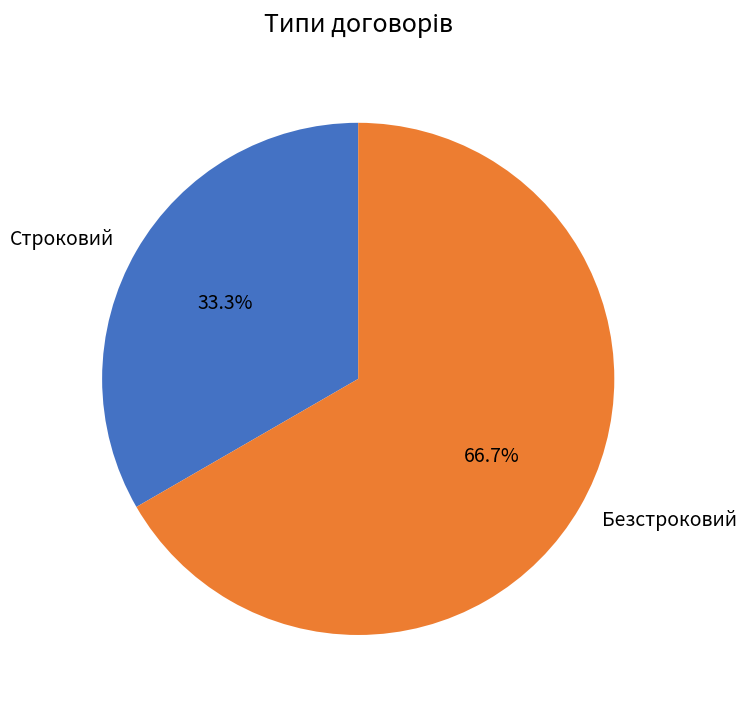

Rank the categories by value from lowest to highest.

Строковий, Безстроковий